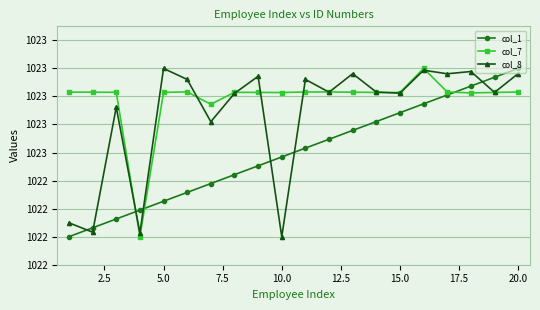

Is this an area chart (filled region under the line)?

No